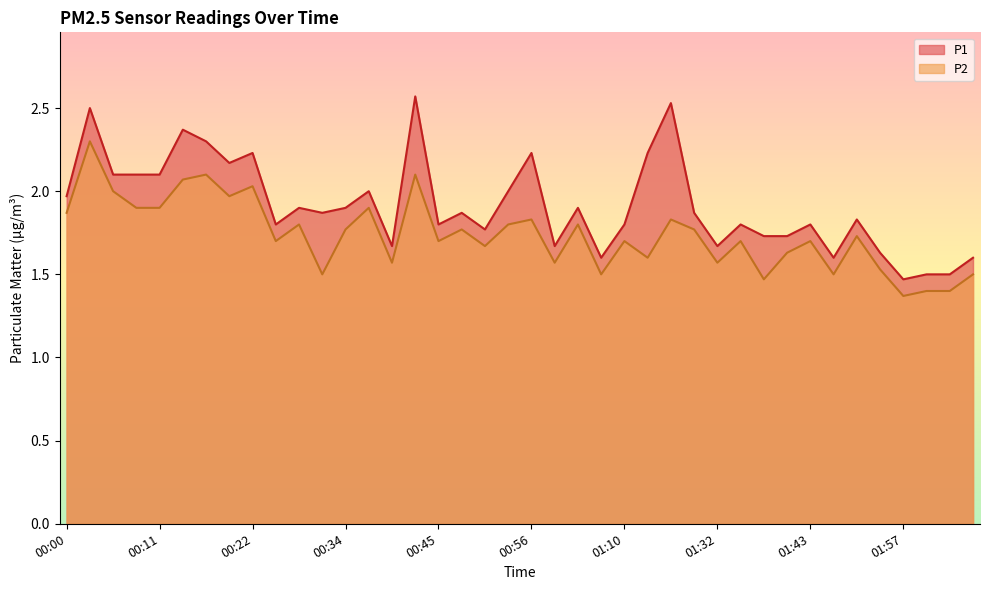

What is the minimum value shown in the chart?

1.4